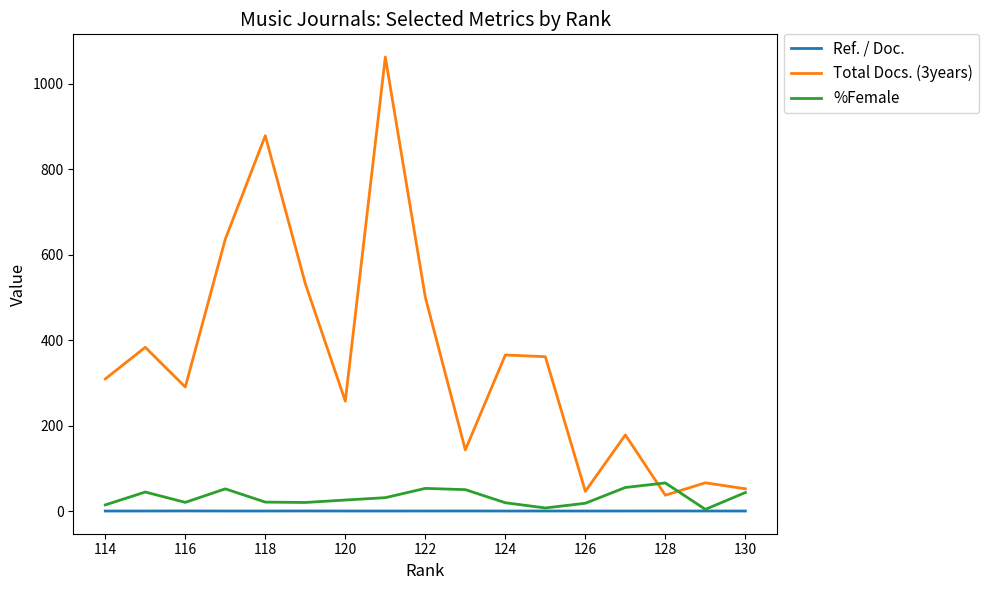

True or false: Total Docs. (3years) and Ref. / Doc. intersect in this chart.

False